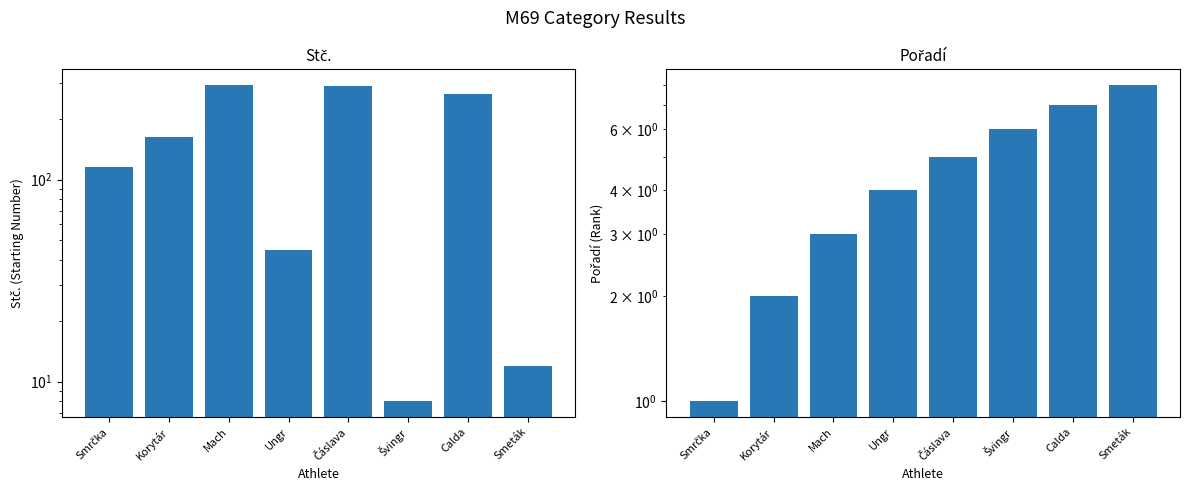

How many bars are there in each group?

2